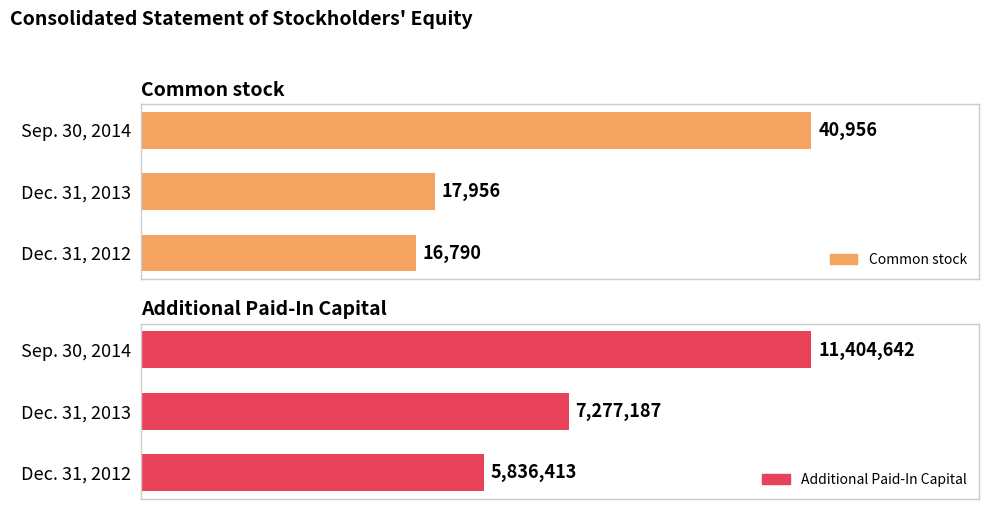

What is the total value across all series at Dec. 31, 2012?

5853203